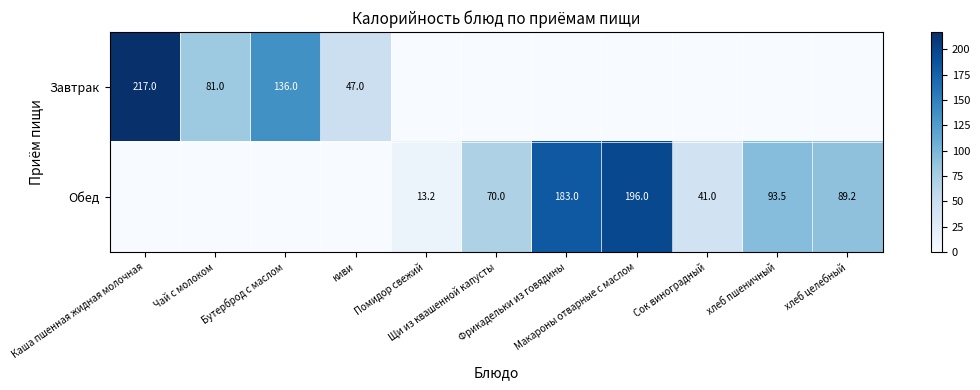

Which label corresponds to the smallest value in the chart?

Помидор свежий